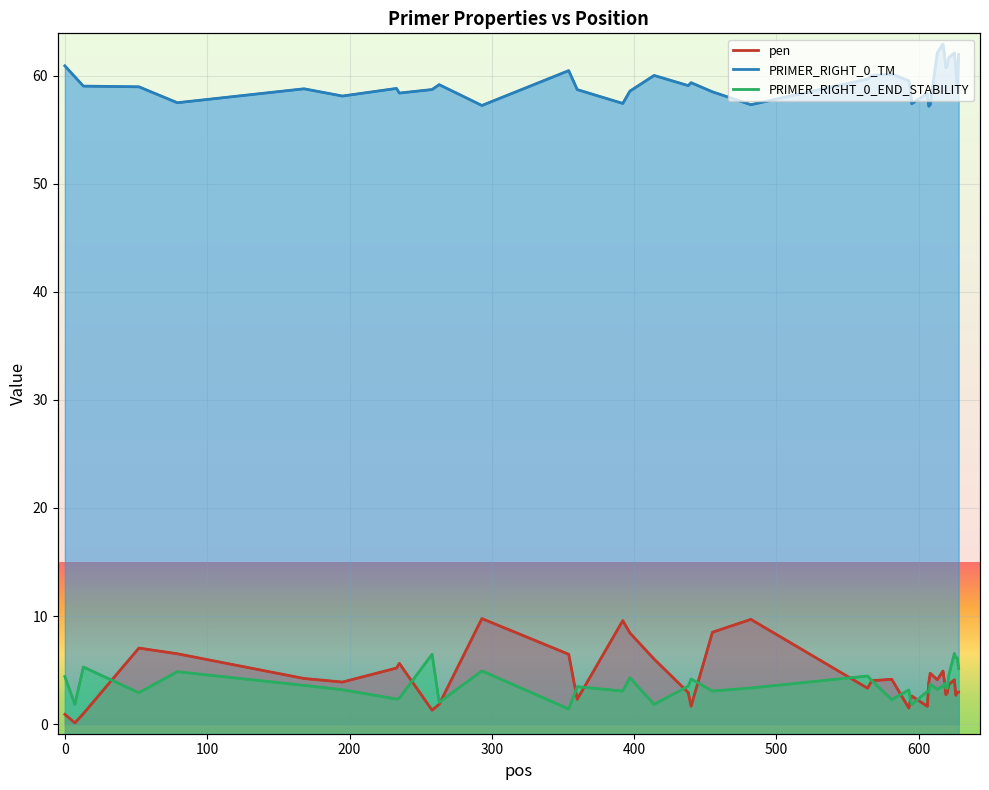

How many distinct data groups are displayed?

3